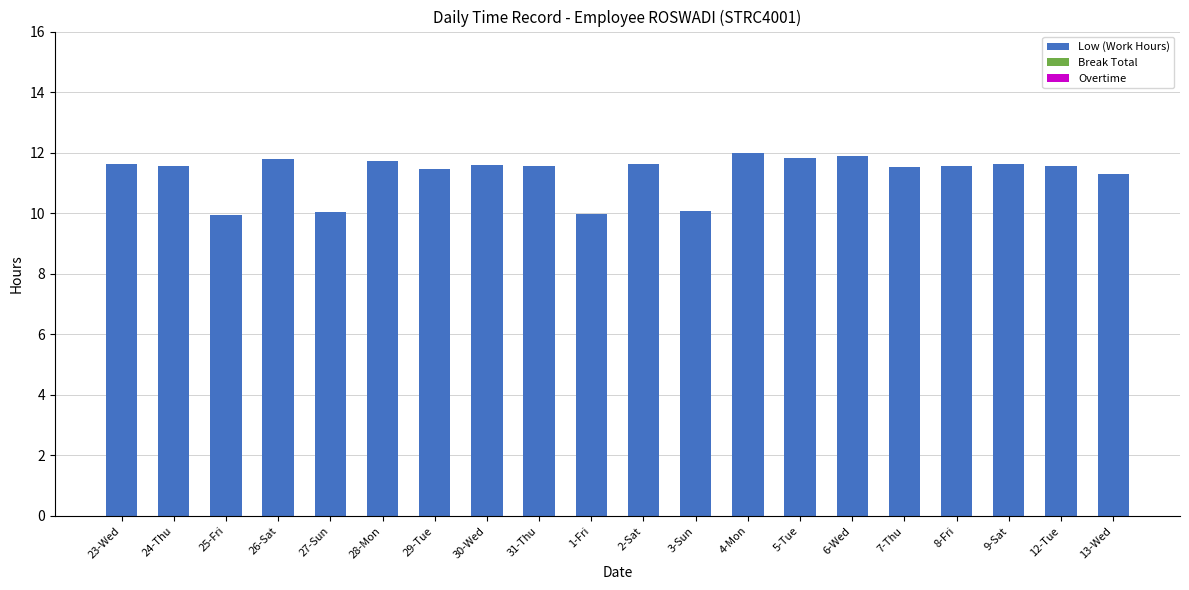

What is the label of the 3rd bar from the right?

9-Sat